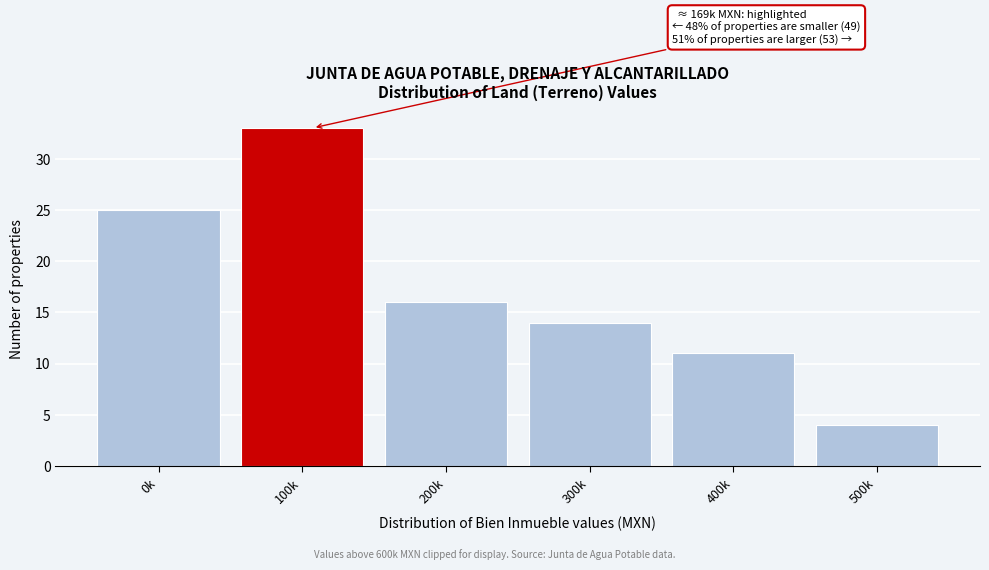

Reading right to left, what are all the values shown in this chart?

500k=4	400k=11	300k=14	200k=16	100k=33	0k=25